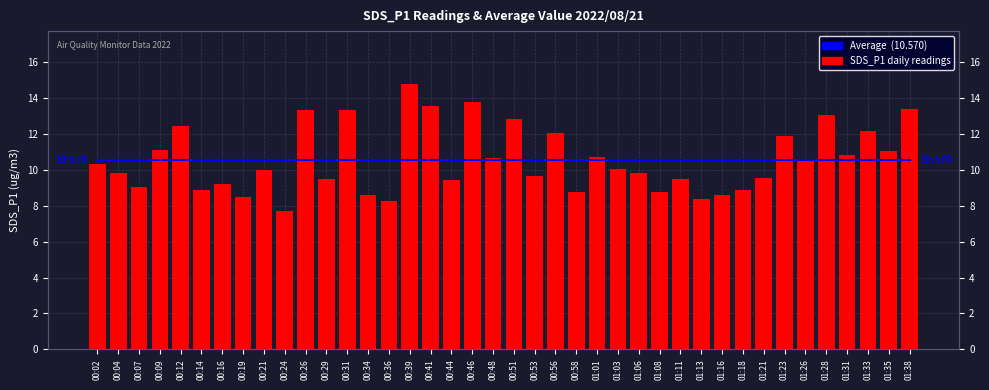

Are the bars grouped side by side (vs. stacked)?

Yes